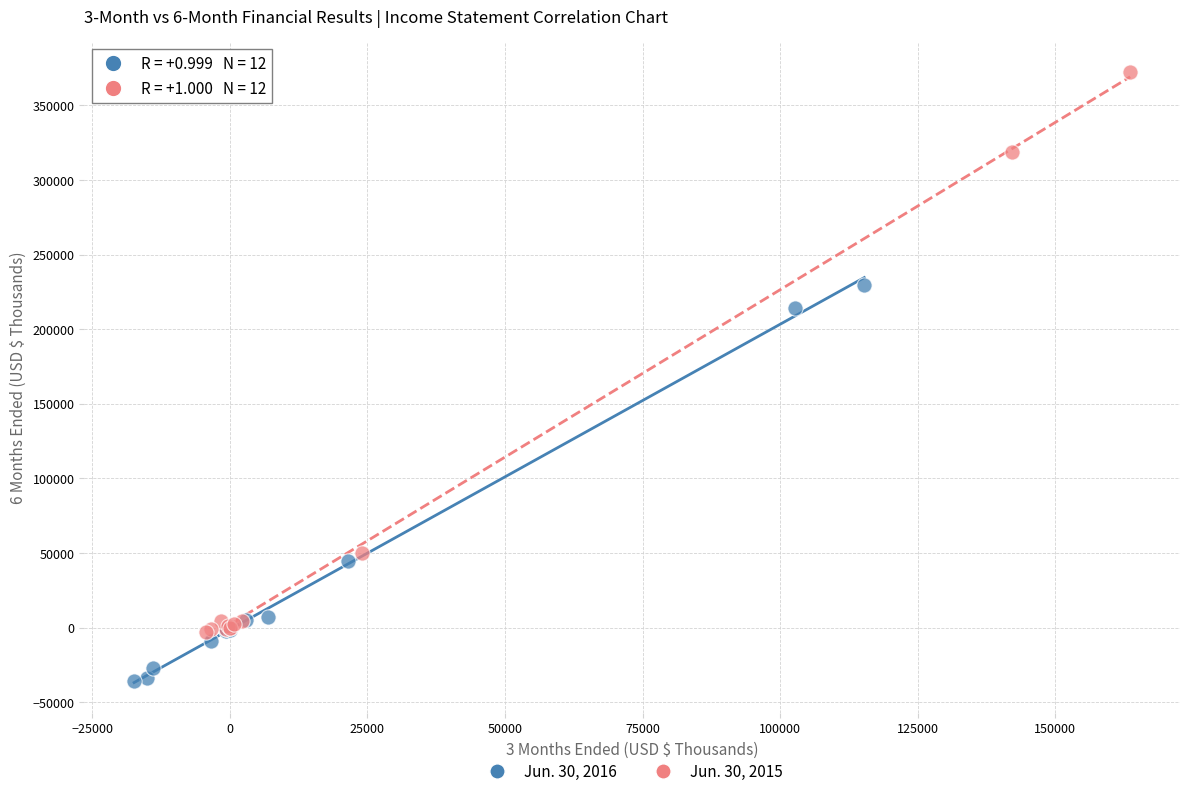

Which series reaches the maximum Y coordinate?

Jun. 30, 2015